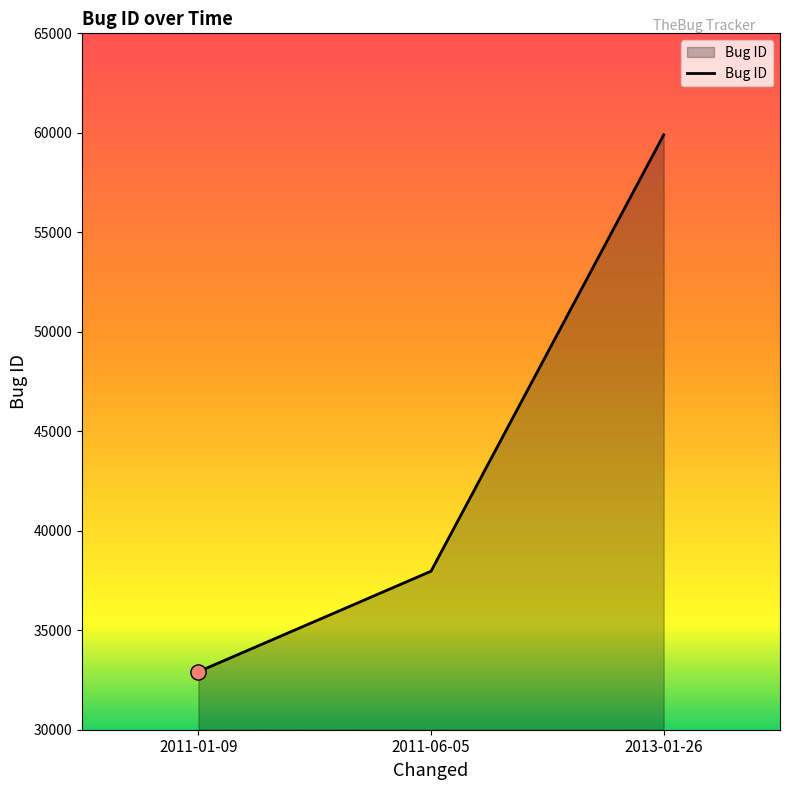

Which has a higher value, 2011-06-05 or 2011-01-09?

2011-06-05